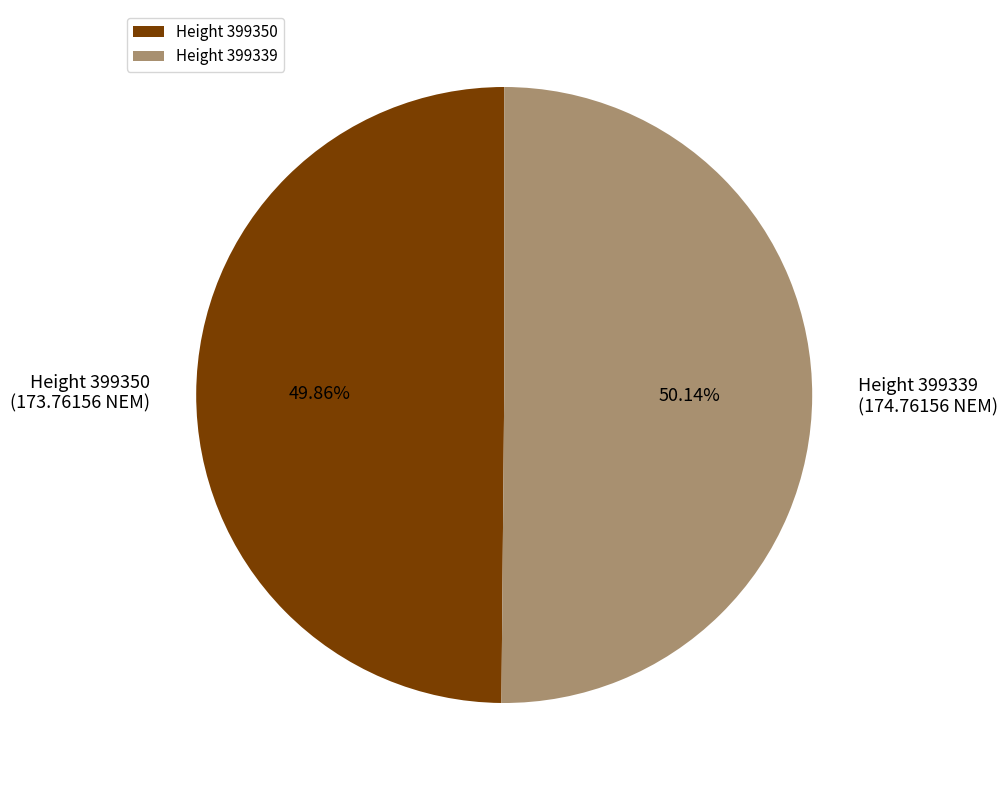

Approximately how many times larger is the value at Height 399339 compared to Height 399350?

1.0